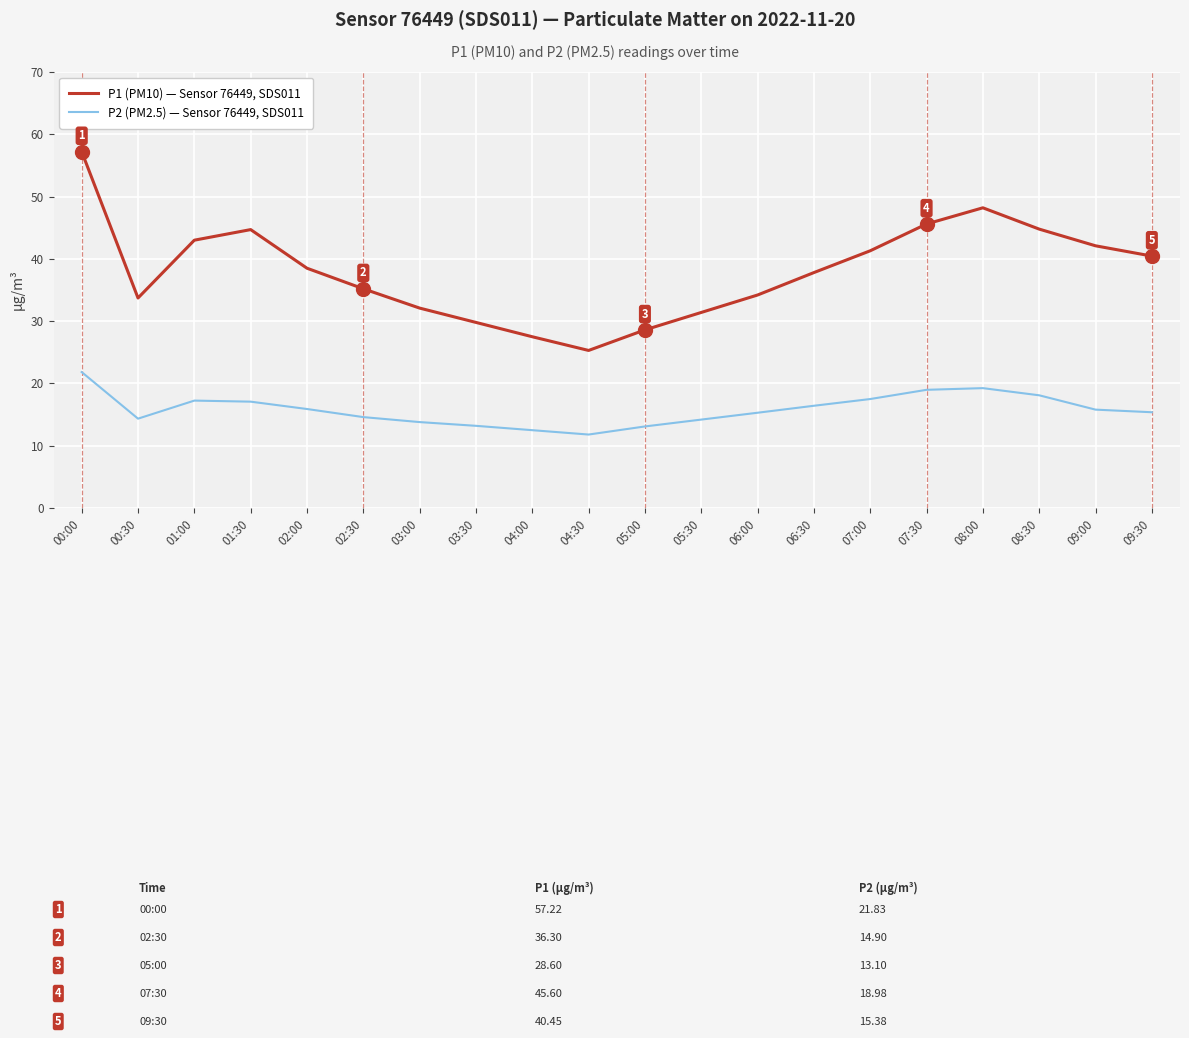

True or false: P1 (PM10) — Sensor 76449, SDS011 and P2 (PM2.5) — Sensor 76449, SDS011 cross at least once.

False